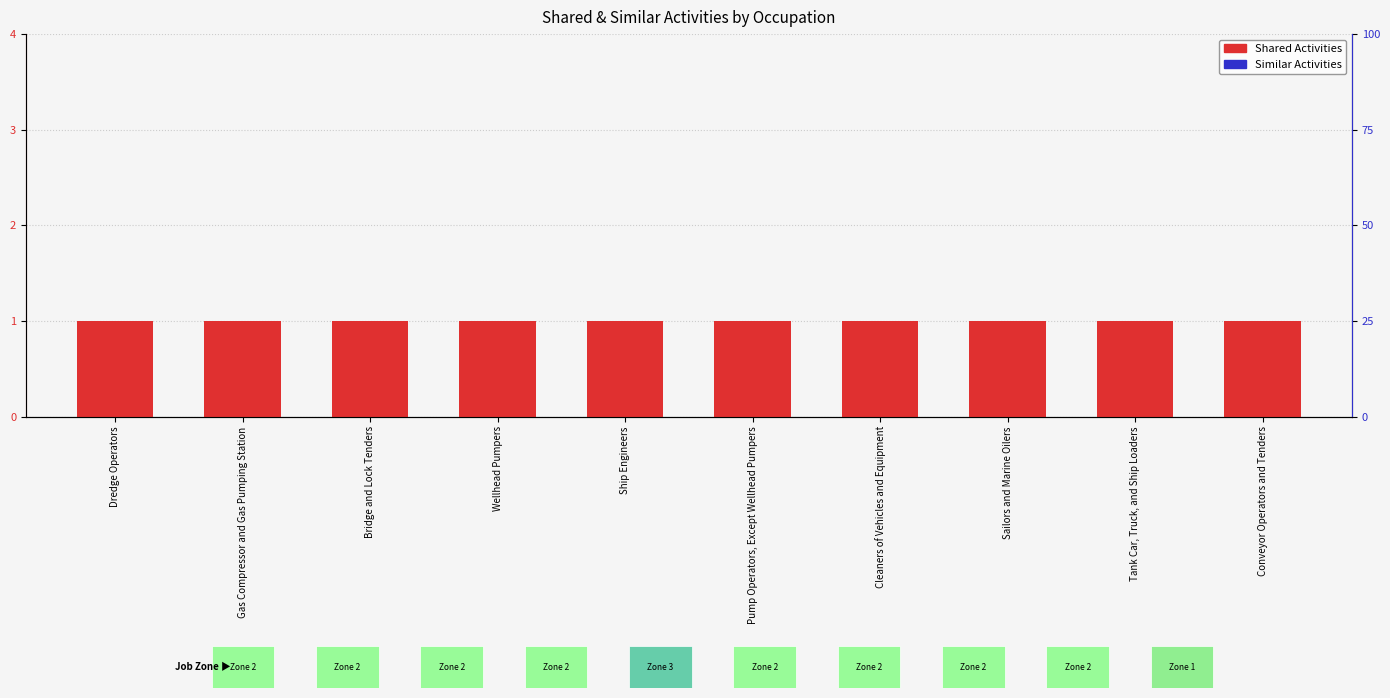

List the labels in order of Similar Activities value, smallest first.

Dredge Operators, Gas Compressor and Gas Pumping Station, Bridge and Lock Tenders, Wellhead Pumpers, Ship Engineers, Pump Operators, Except Wellhead Pumpers, Cleaners of Vehicles and Equipment, Sailors and Marine Oilers, Tank Car, Truck, and Ship Loaders, Conveyor Operators and Tenders